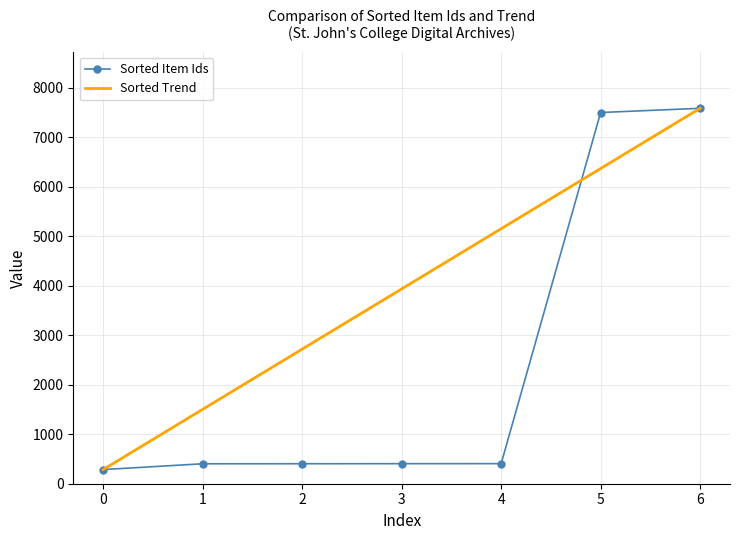

Which series changed the most between 2 and 4?

Sorted Trend